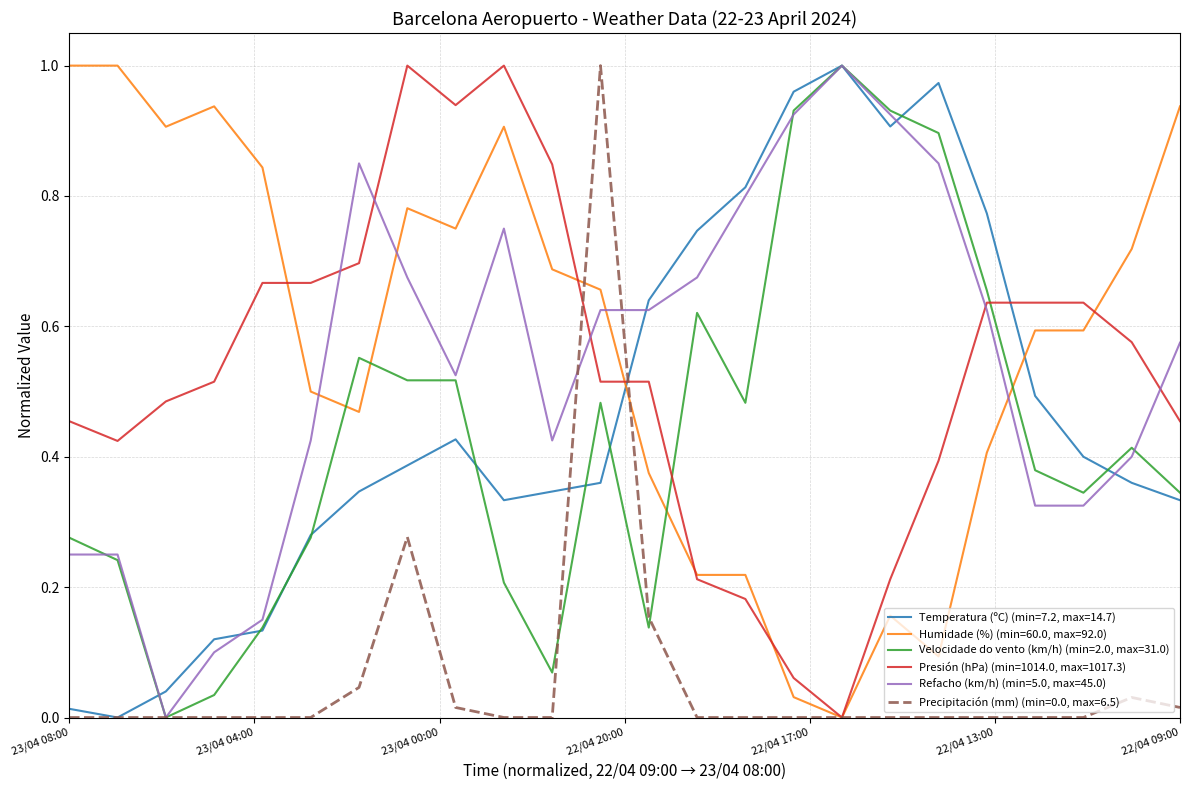

After their last crossing, which series has the higher values: Presión (hPa) (min=1014.0, max=1017.3) or Refacho (km/h) (min=5.0, max=45.0)?

Refacho (km/h) (min=5.0, max=45.0)